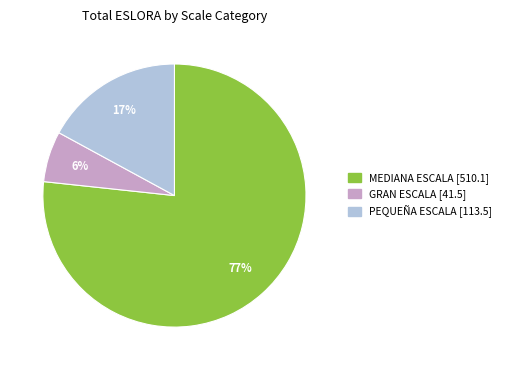

Does any single category account for the majority?

Yes